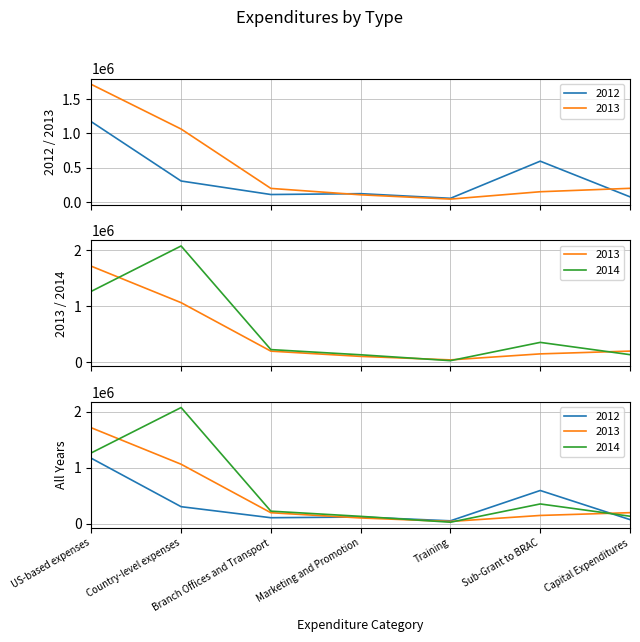

Is it true that 2012 equals 54318 at Training?

True